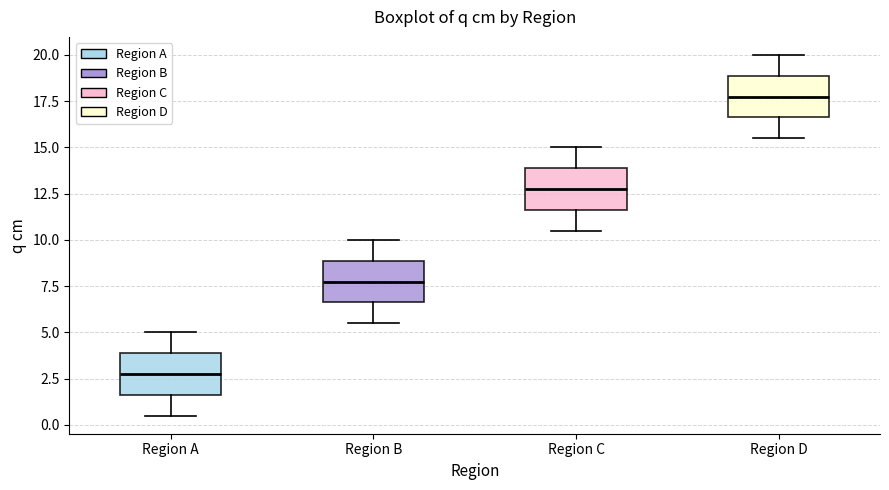

Reading left to right, transcribe this box plot: for each box, give where its median line is, the range the box spans, and where its two whiskers end, as read against the y-axis. The values are not printed on the chart, so give them approximately, as read against the axis.

Region A: median 3.0, box 1.5 to 4.0, whiskers 0.5 to 5.0
Region B: median 8.0, box 6.5 to 9.0, whiskers 5.5 to 10.0
Region C: median 13.0, box 11.5 to 14.0, whiskers 10.5 to 15.0
Region D: median 18.0, box 16.5 to 19.0, whiskers 15.5 to 20.0